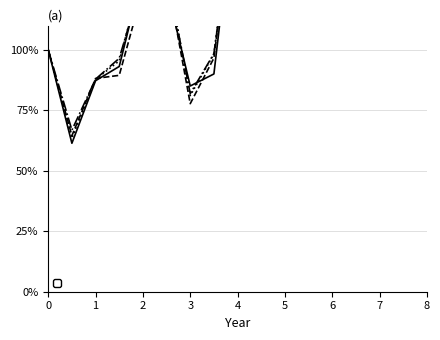

Is it true that Attempt #48 equals 305.7 at 7?

False